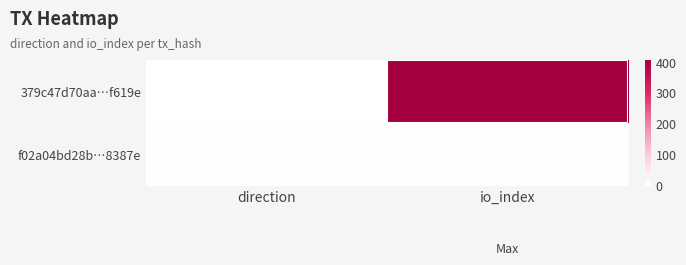

Rank the series by their maximum value, from highest to lowest.

379c47d70aa…f619e, f02a04bd28b…8387e